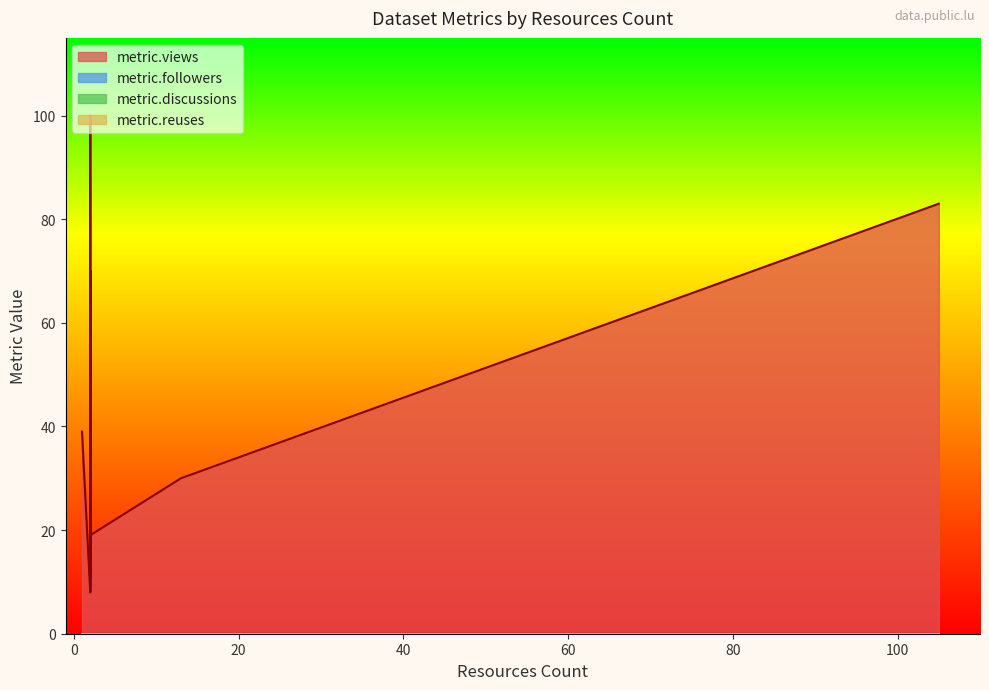

True or false: metric.followers and metric.views cross at least once.

False